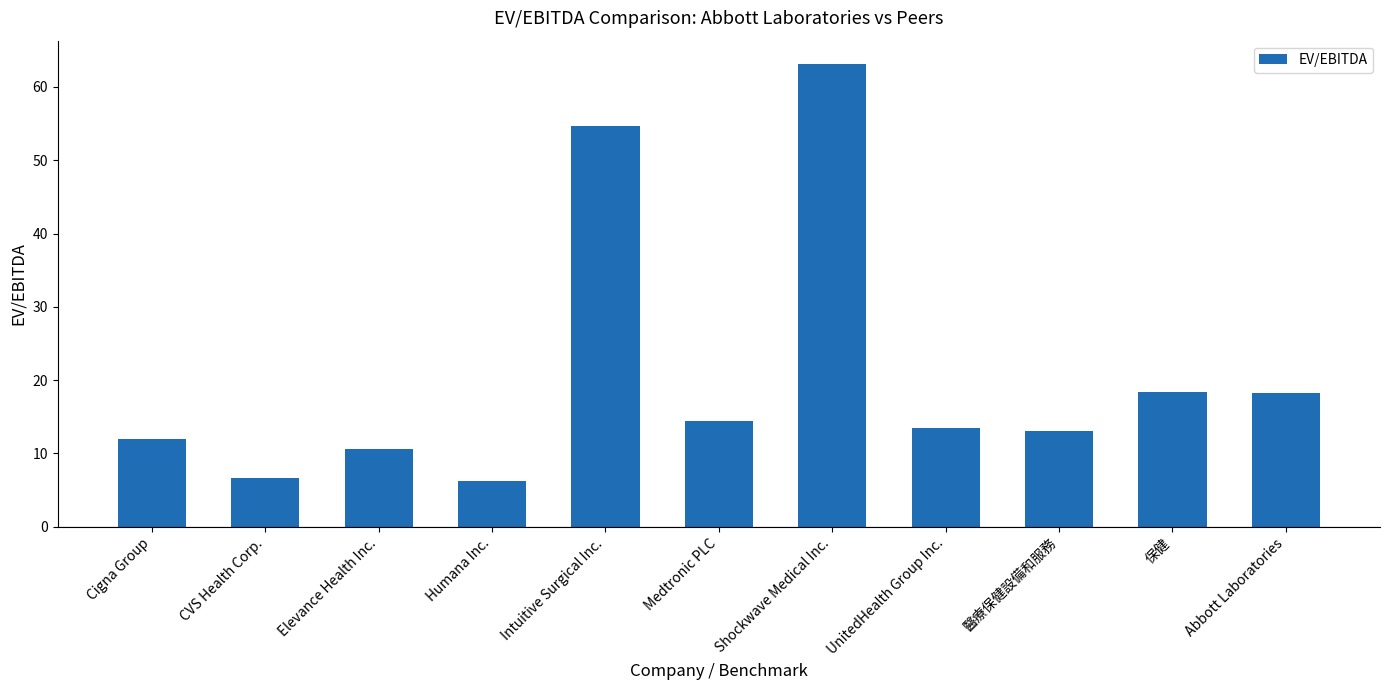

What is the difference between the maximum and minimum values?

56.9